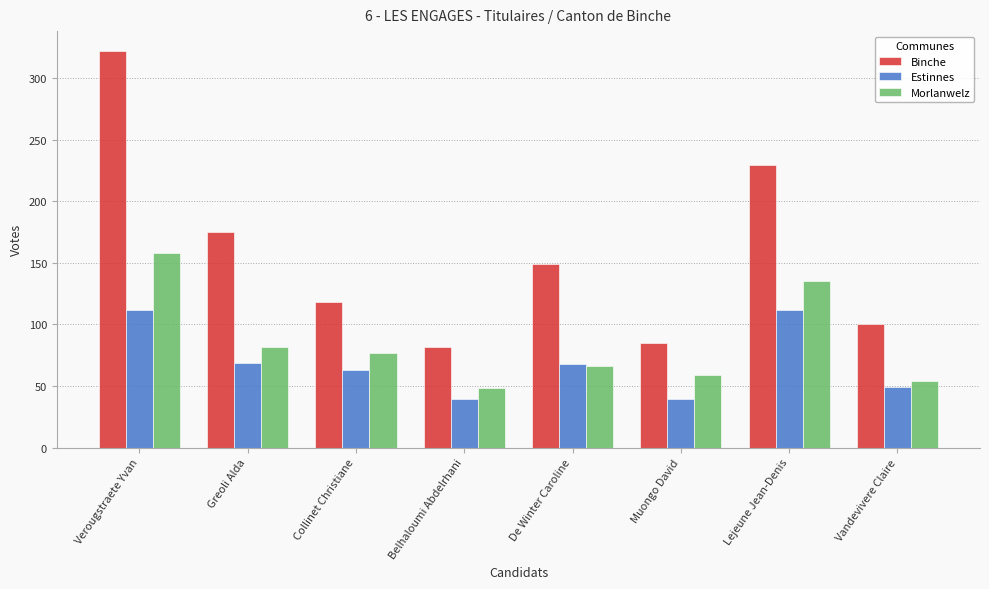

What is the label of the 3rd bar from the right?

Muongo David